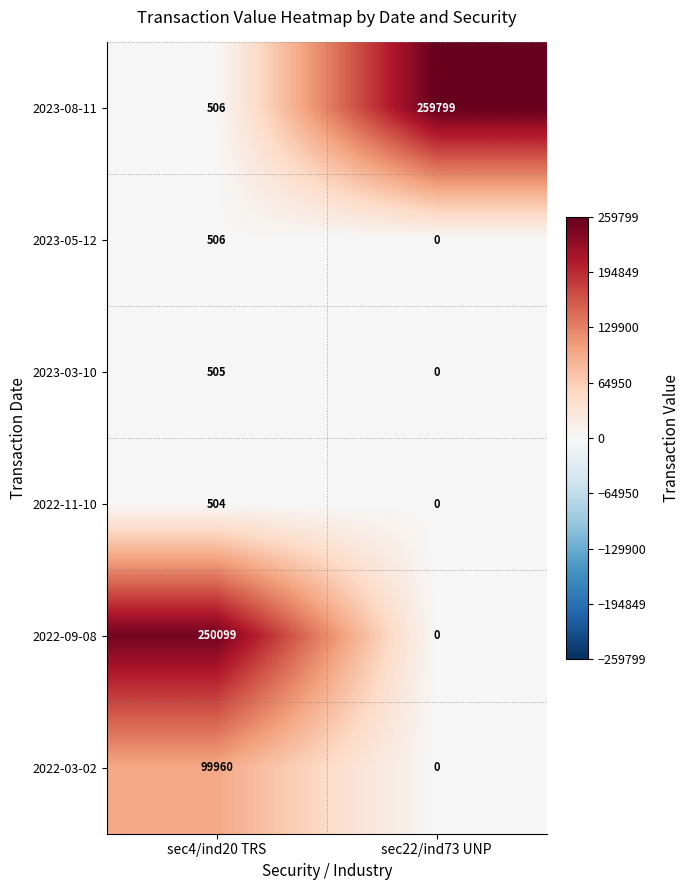

At how many categories does at least one series exceed 103410?

2